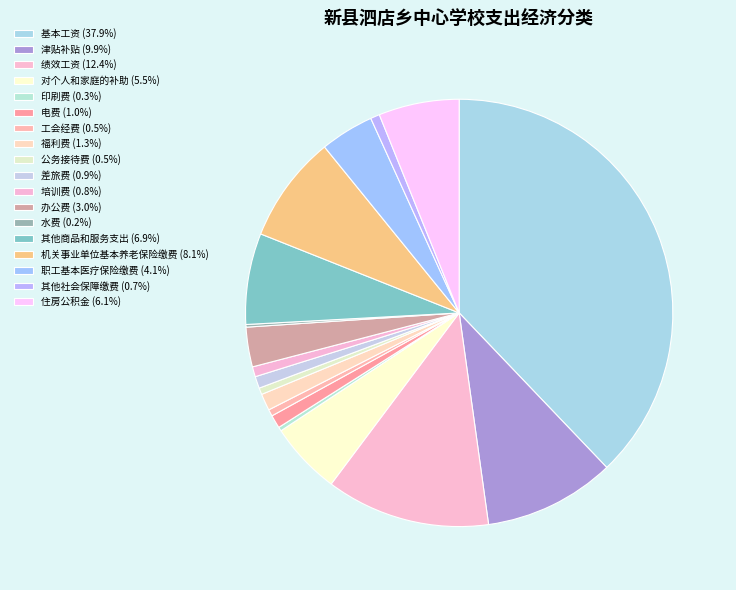

To the nearest percent, what is the difference between the 基本工资 and 工会经费 slice percentages?

37%